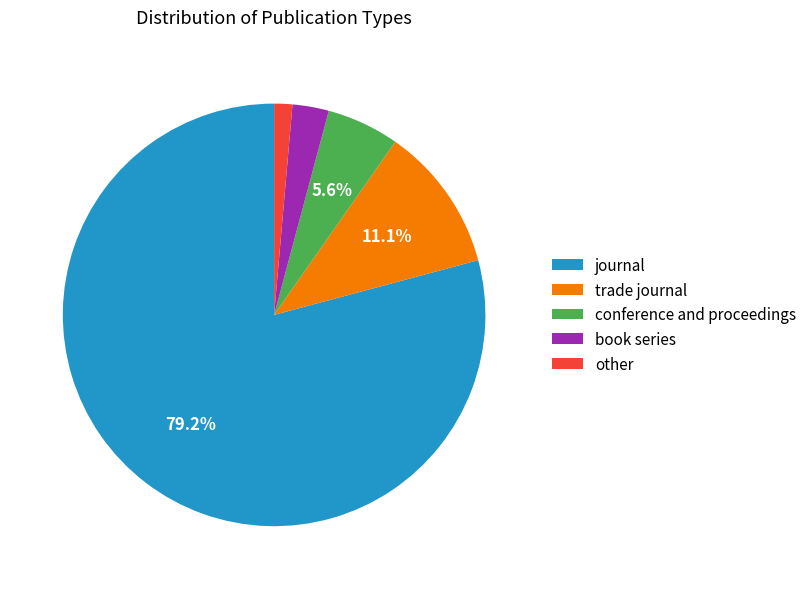

To the nearest percent, what portion does other represent?

1%